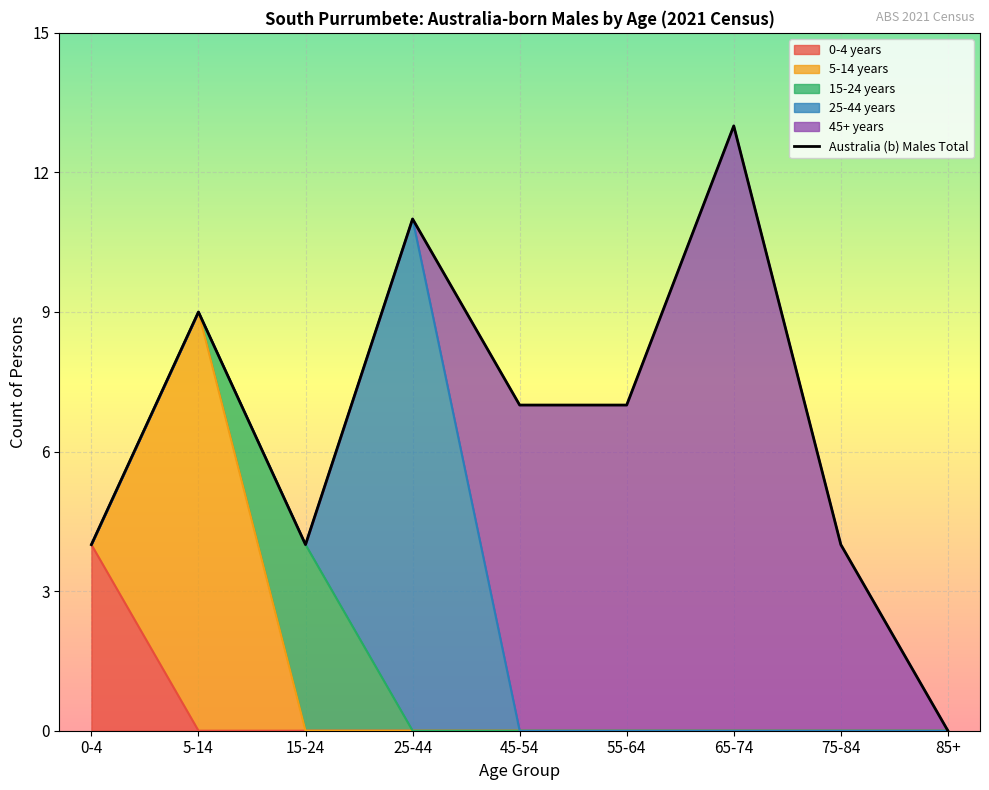

What is the difference between the values at 45-54 and 85+?

7